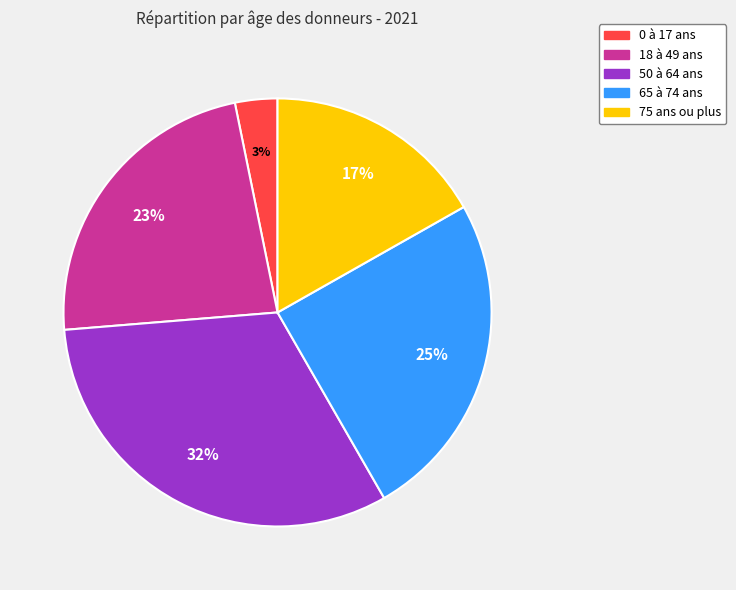

The 0 à 17 ans slice represents 3% of the pie. True or false?

True